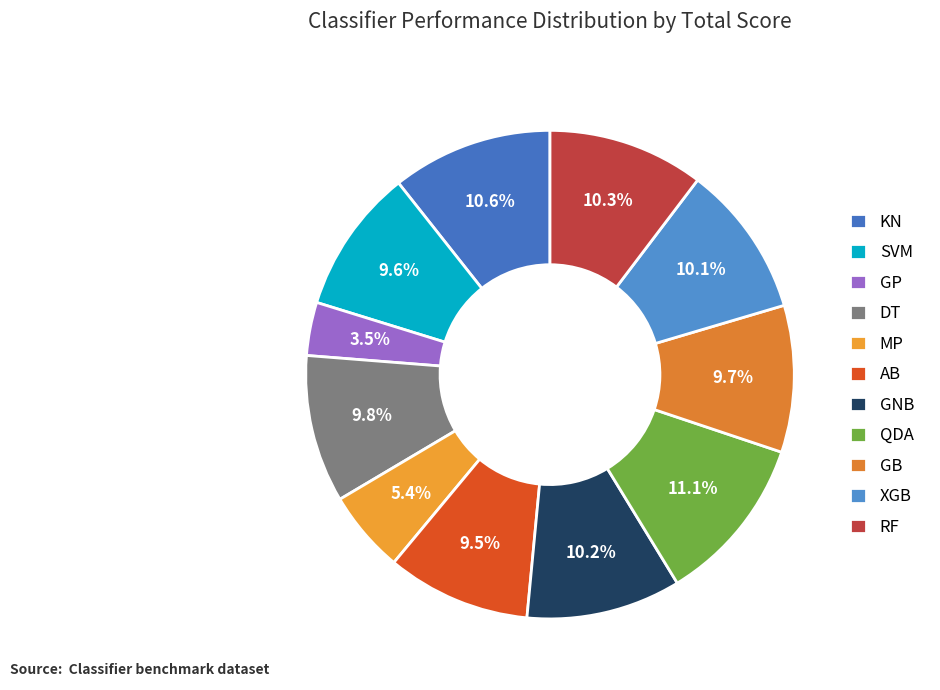

What is the total percentage of KN and SVM?

20.2%